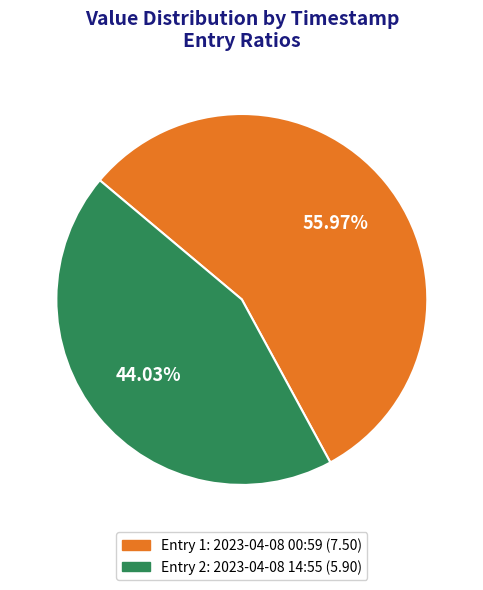

What is the majority slice?

Entry 1: 2023-04-08 00:59 (7.50)